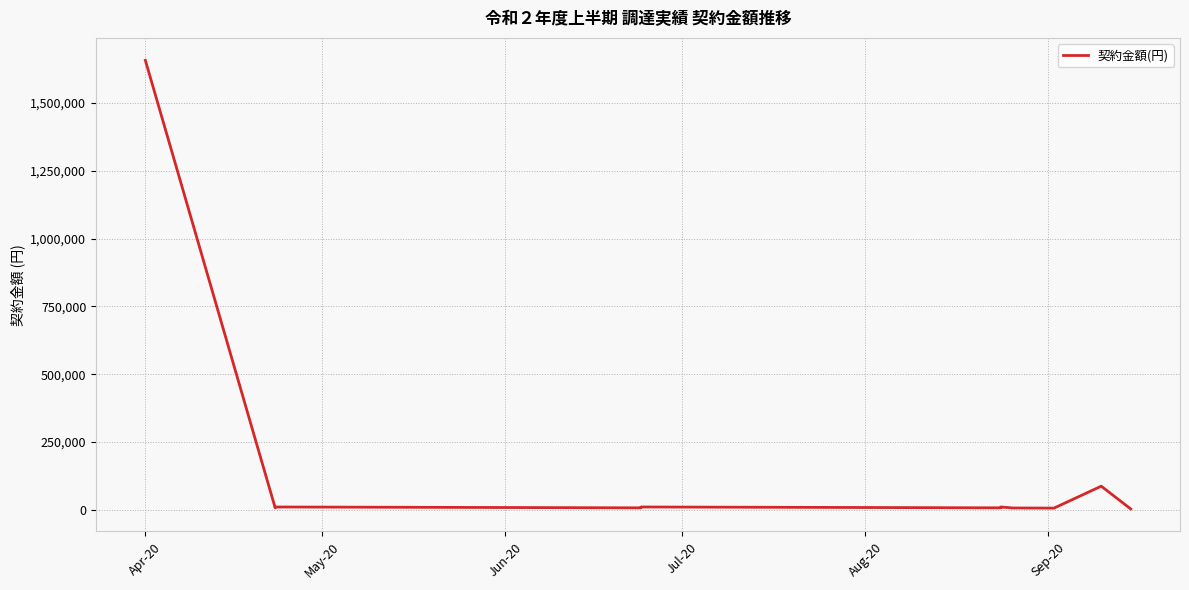

Does the chart display data point markers on the line(s)?

No